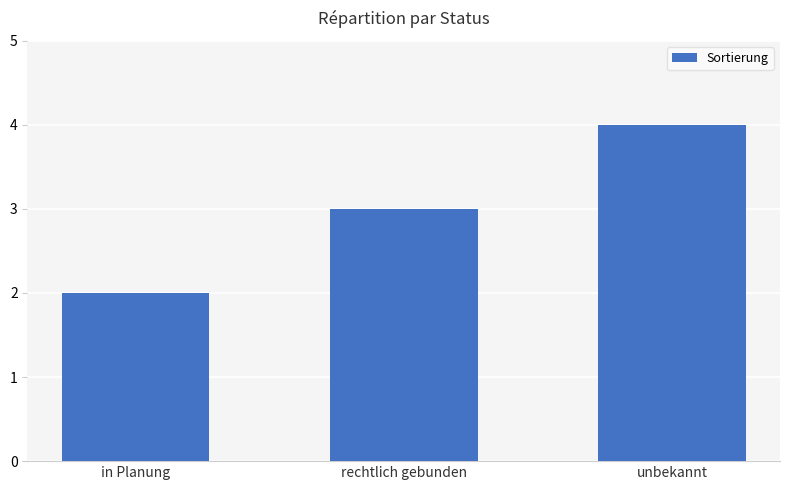

What position from the left is in Planung?

1